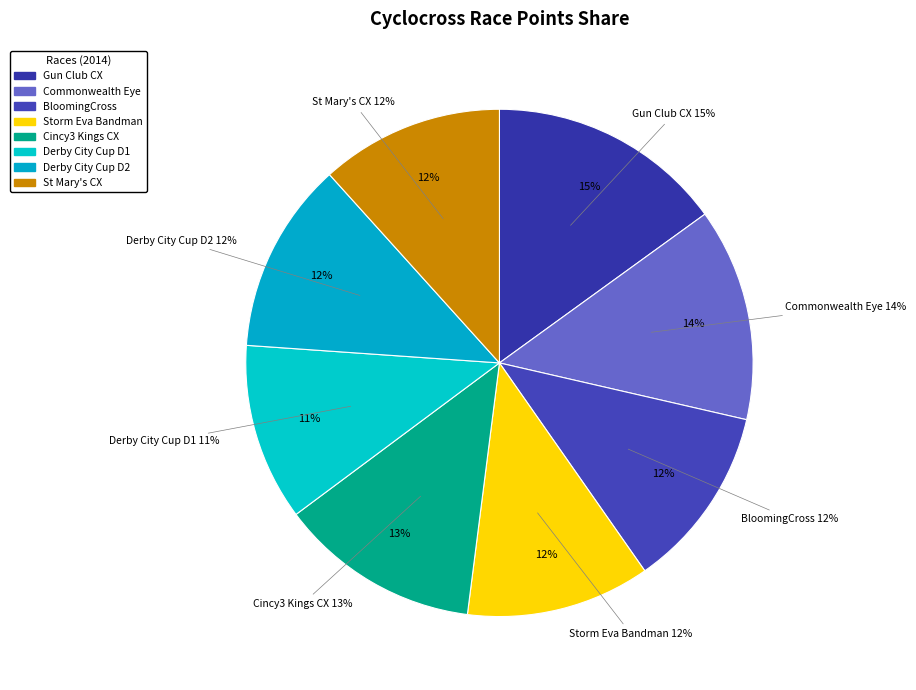

What percentage is NOT represented by Commonwealth Eye Surgery Promotion Cross?

86.4%